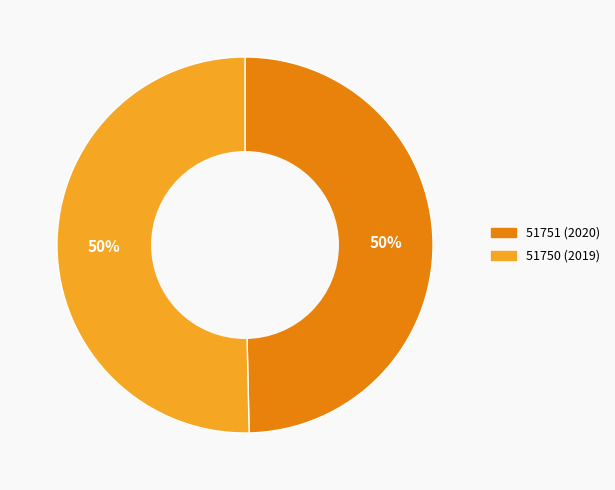

The 51750 (2019) slice represents 40% of the pie. True or false?

False